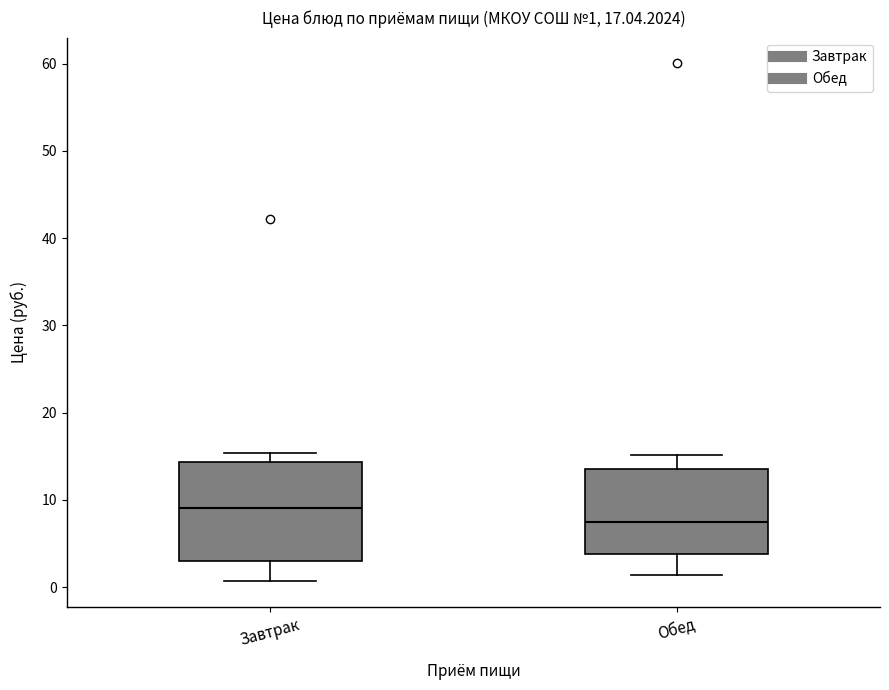

Which box is the tallest, from its lower edge to its upper edge?

Завтрак